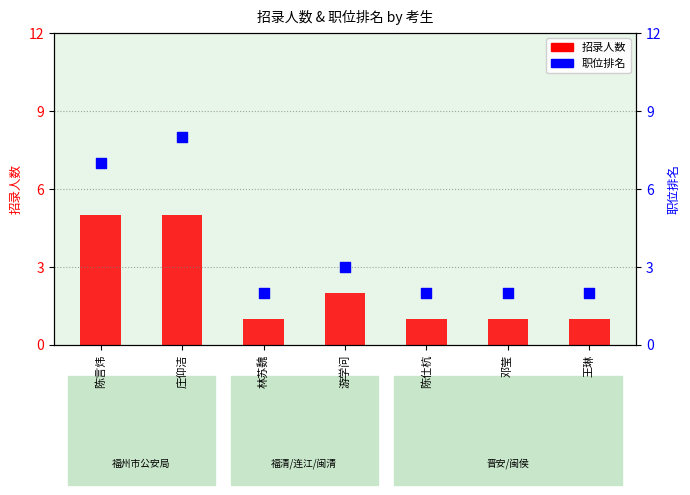

What are all the series names shown in the legend?

招录人数, 职位排名